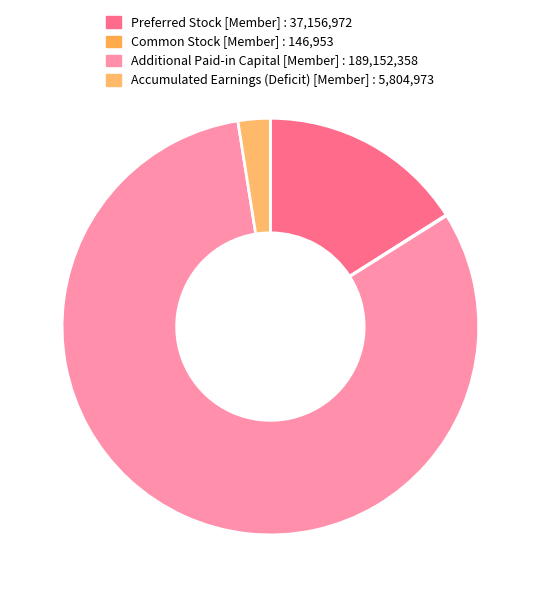

What portion of the pie excludes Preferred Stock [Member]?

84.0%